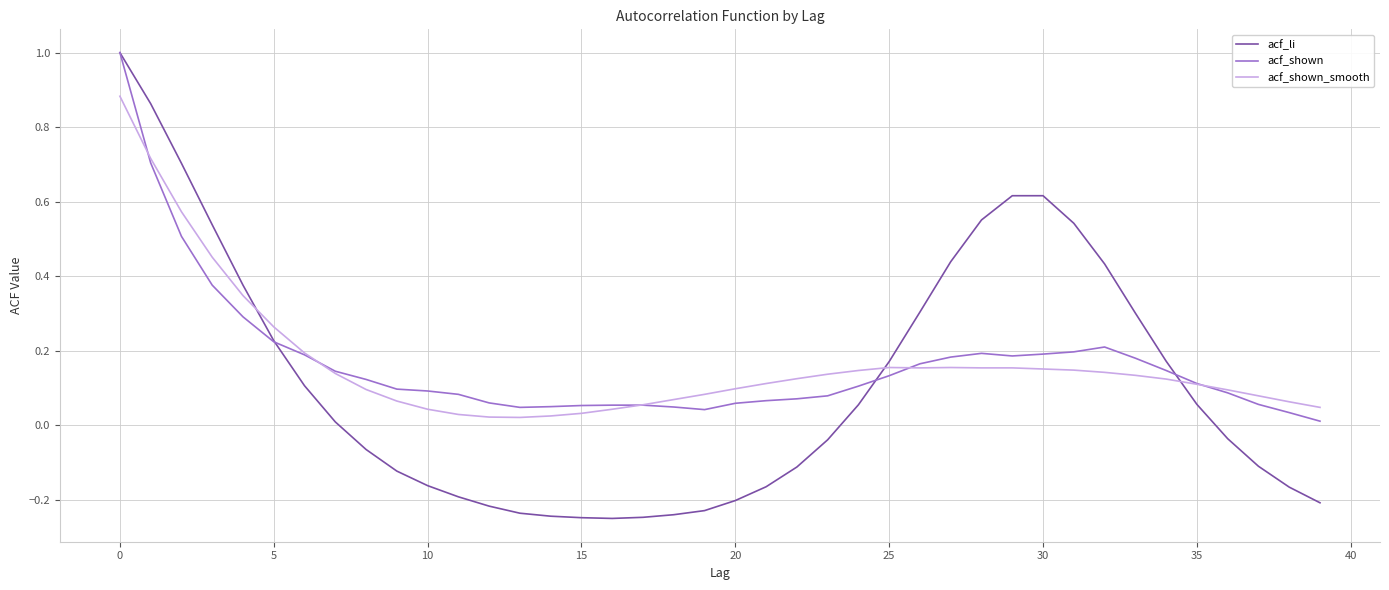

What is the maximum value shown in the chart?

1.0